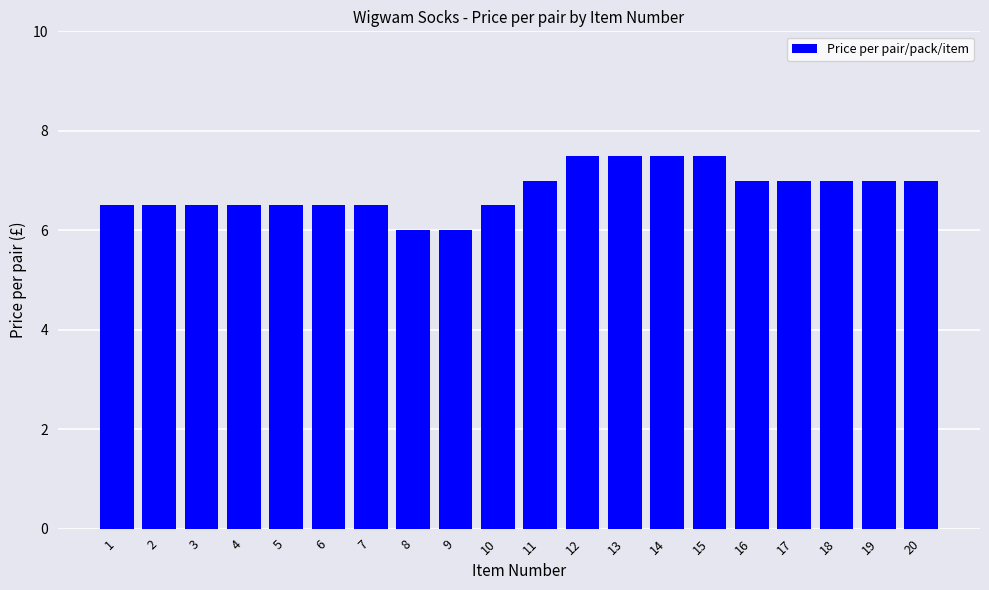

Approximately how many times larger is the value at 18 compared to 12?

0.9